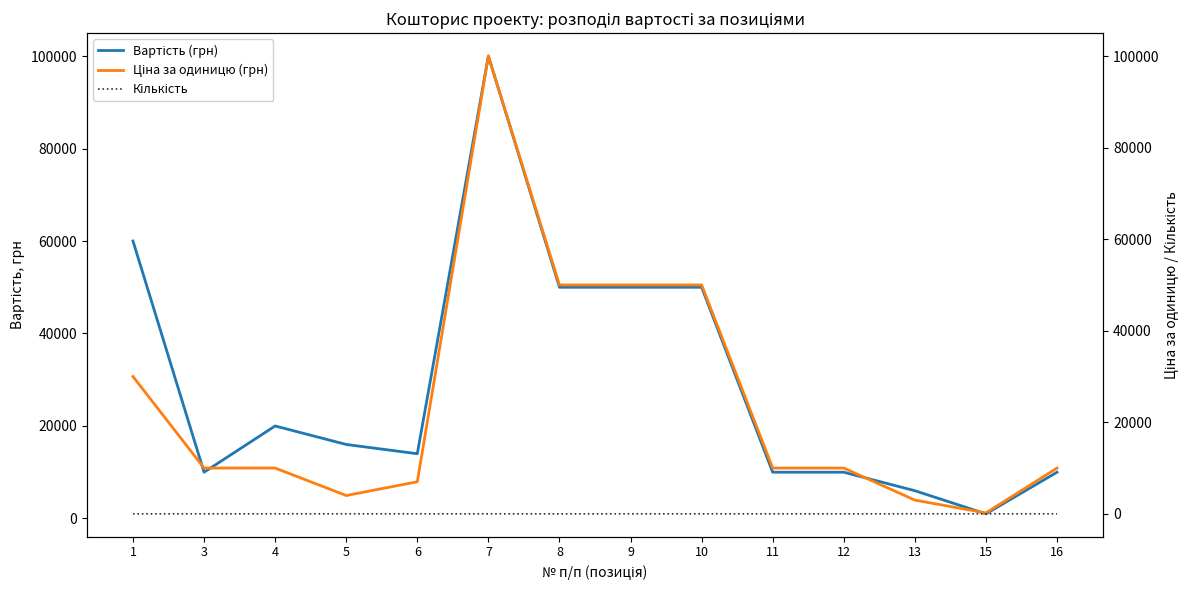

What are all the series names shown in the legend?

Вартість (грн), Ціна за одиницю (грн), Кількість